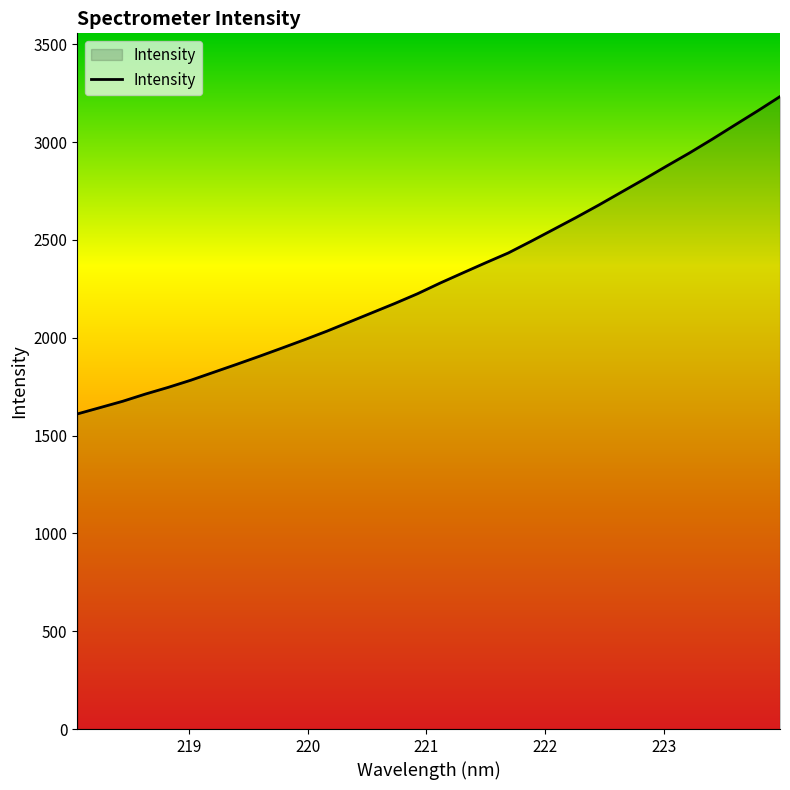

What is the smallest value displayed?

1610.5